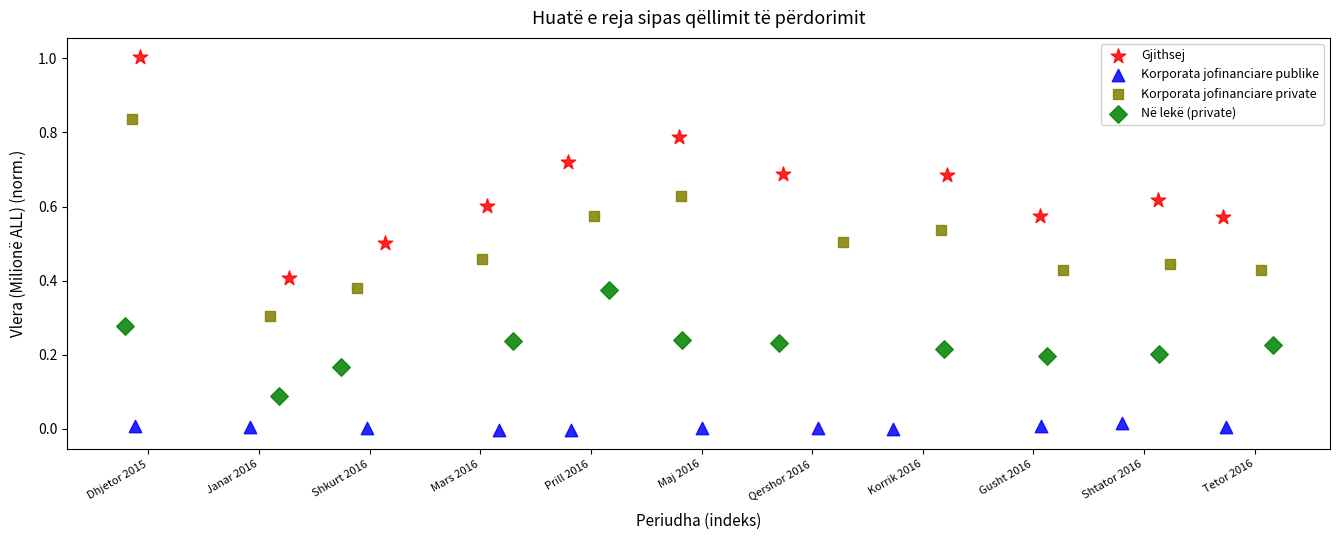

Which series contains the highest Y value?

Gjithsej